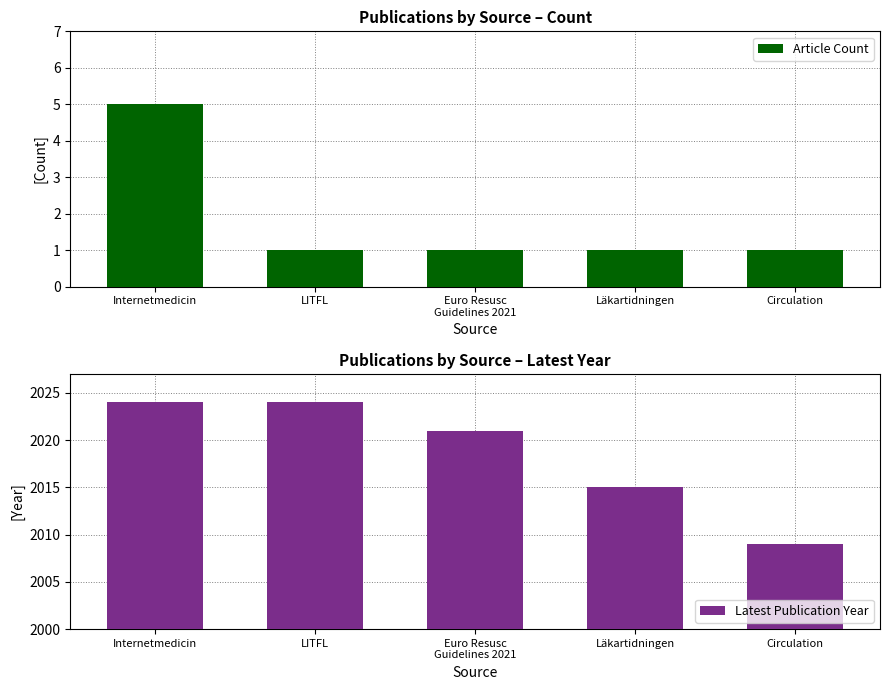

The Latest Publication Year series shows 2024 at LITFL. True or false?

True